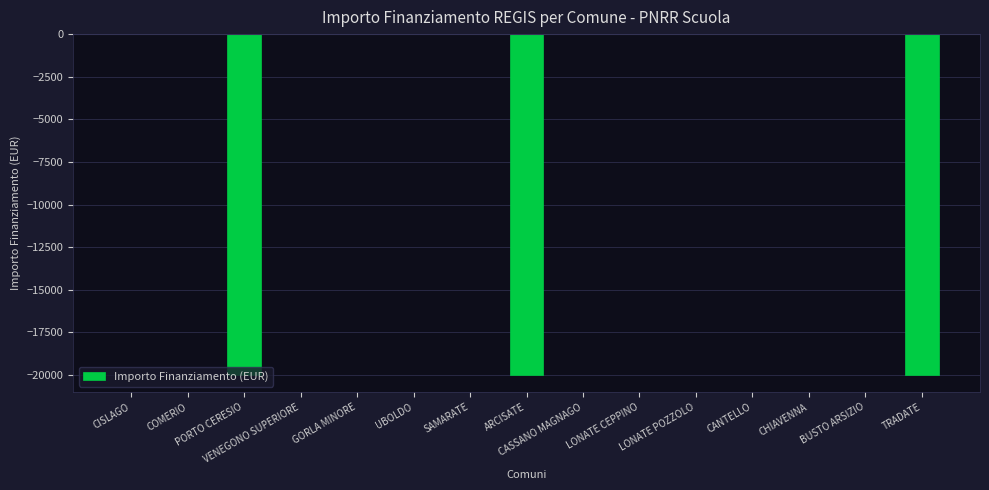

The chart shows a value of 10014 at VENEGONO SUPERIORE. True or false?

False